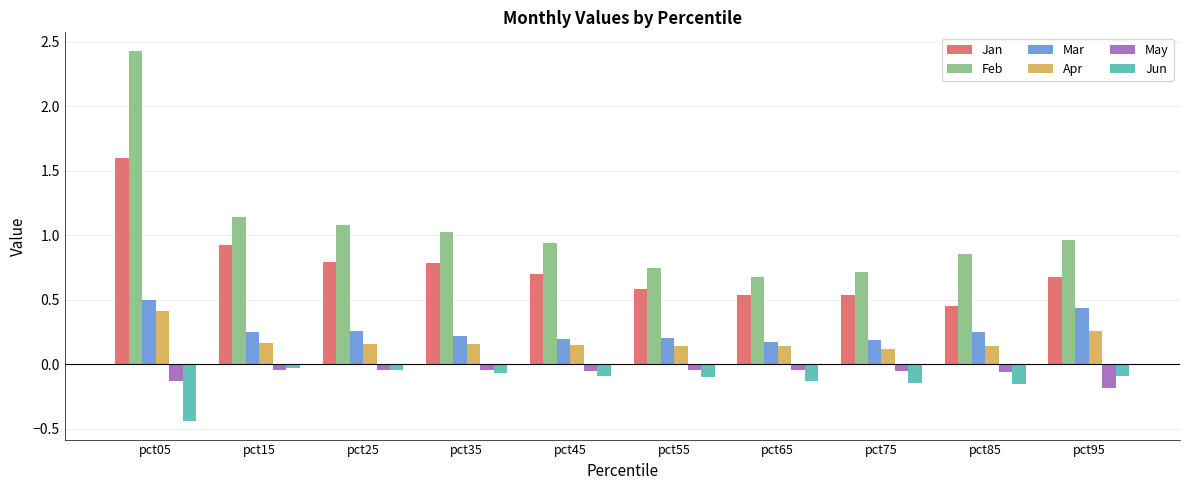

At which category does the chart reach its minimum across all series?

pct05